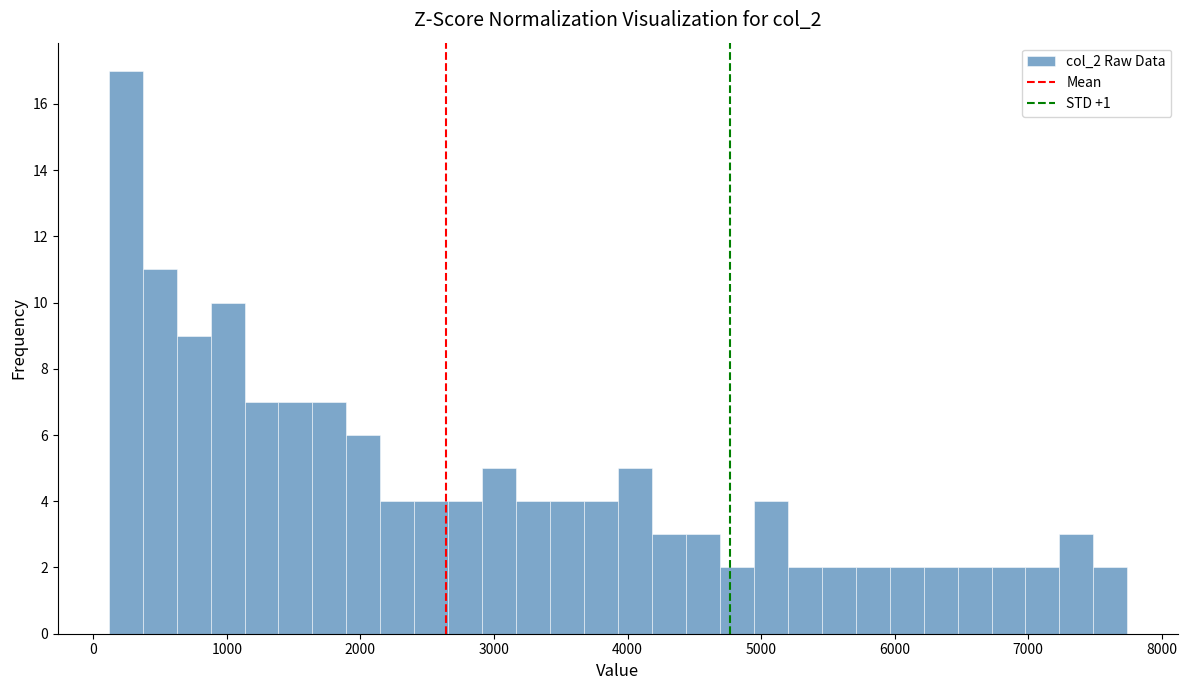

Around what value on the x-axis is the tallest bar? Give the approximate position of its centre, as read against the axis.

200